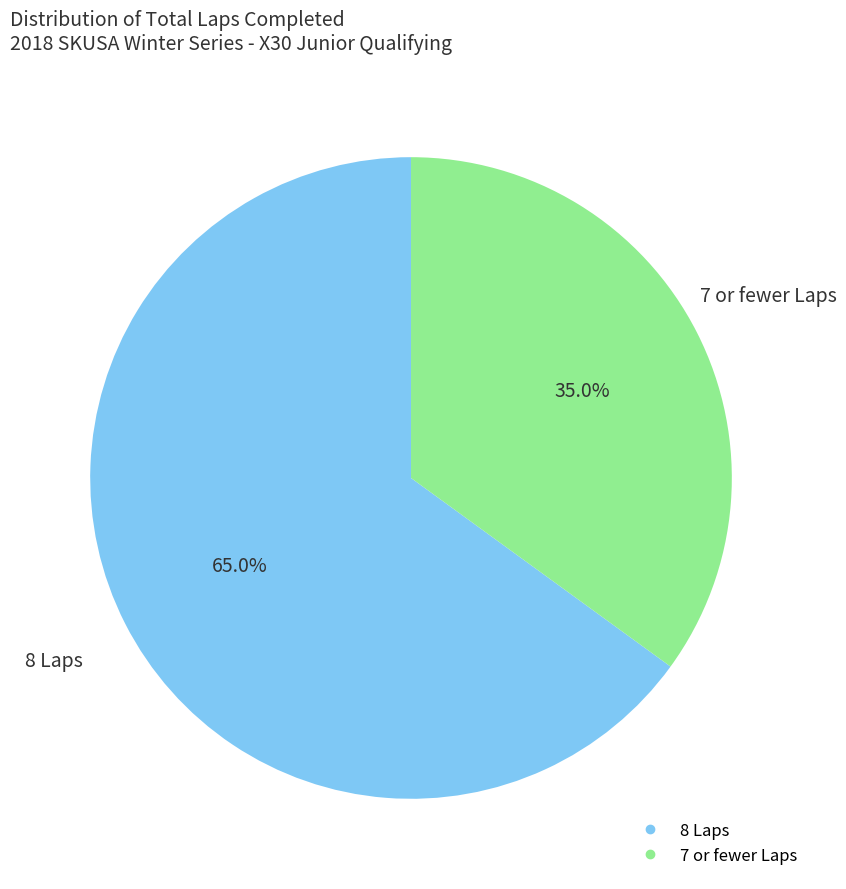

Is there any slice that represents more than half of the pie?

Yes